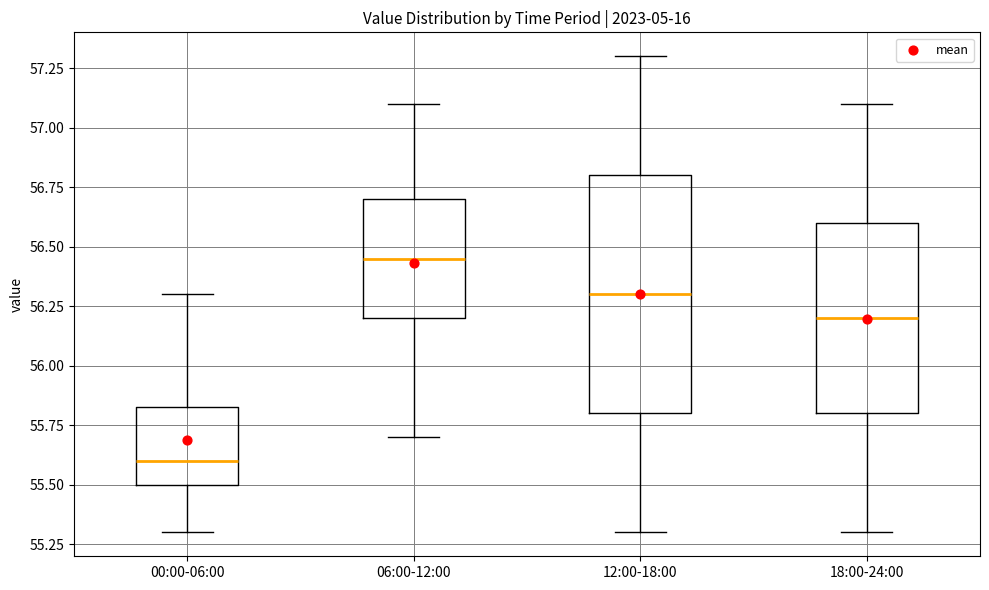

Reading left to right, transcribe this box plot: for each box, give where its median line is, the range the box spans, and where its two whiskers end, as read against the y-axis. The values are not printed on the chart, so give them approximately, as read against the axis.

00:00-06:00: median 55.60, box 55.50 to 55.85, whiskers 55.30 to 56.30
06:00-12:00: median 56.45, box 56.20 to 56.70, whiskers 55.70 to 57.10
12:00-18:00: median 56.30, box 55.80 to 56.80, whiskers 55.30 to 57.30
18:00-24:00: median 56.20, box 55.80 to 56.60, whiskers 55.30 to 57.10